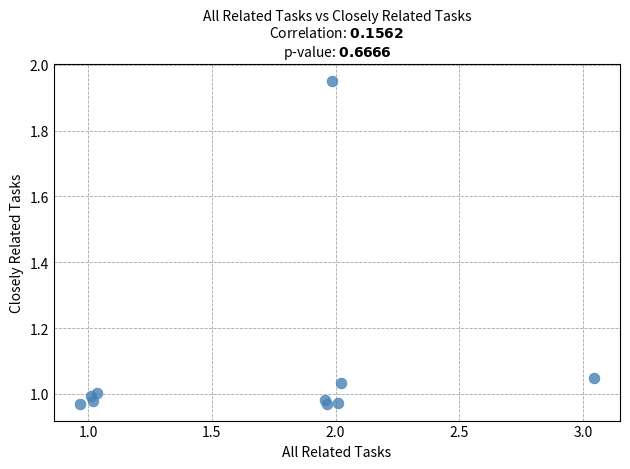

What is the range of X values (max minus min)?

2.1